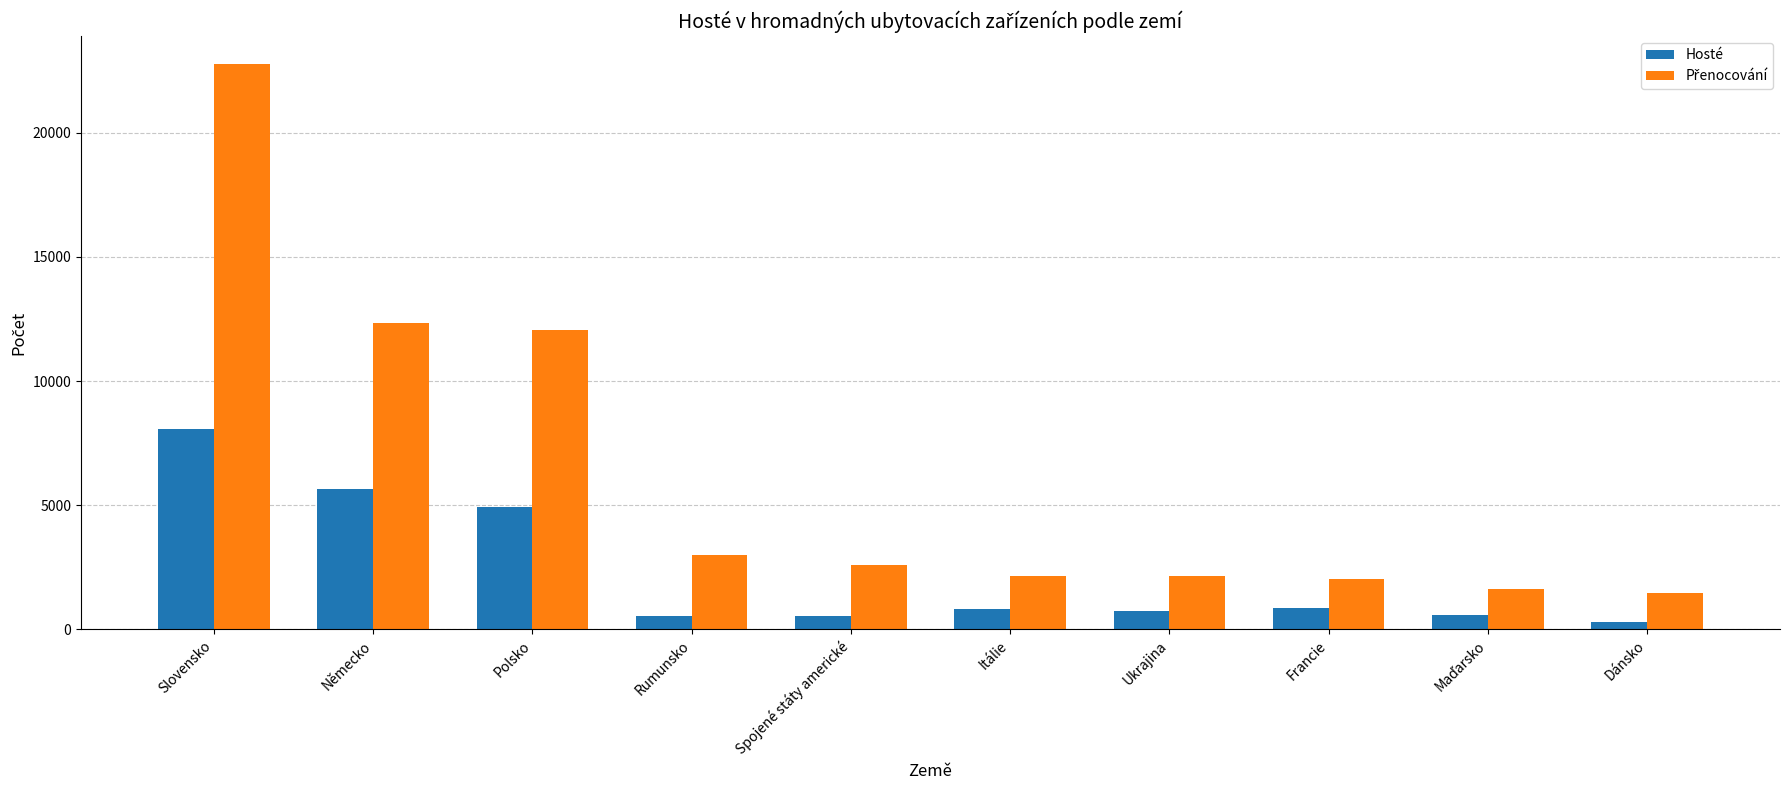

How many data points in Hosté are less than 838?

5